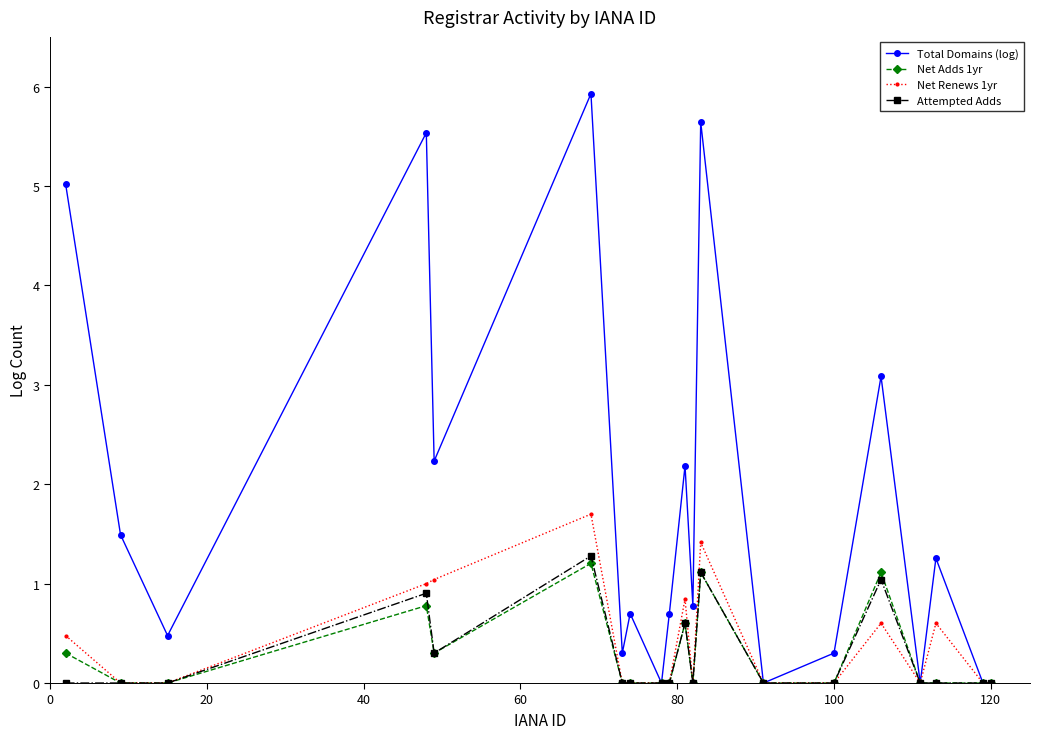

Which series has the widest spread of values?

Total Domains (log)